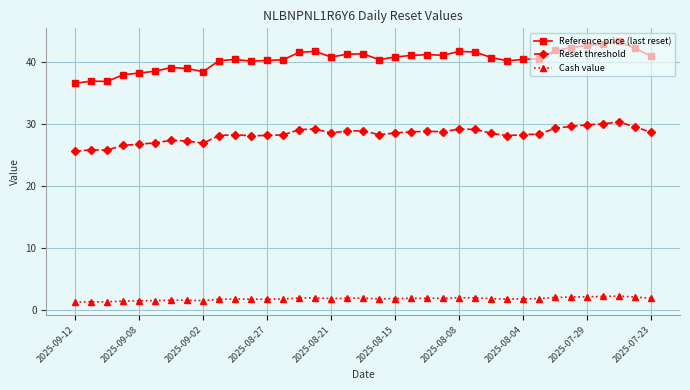

True or false: Cash value and Reference price (last reset) intersect in this chart.

False